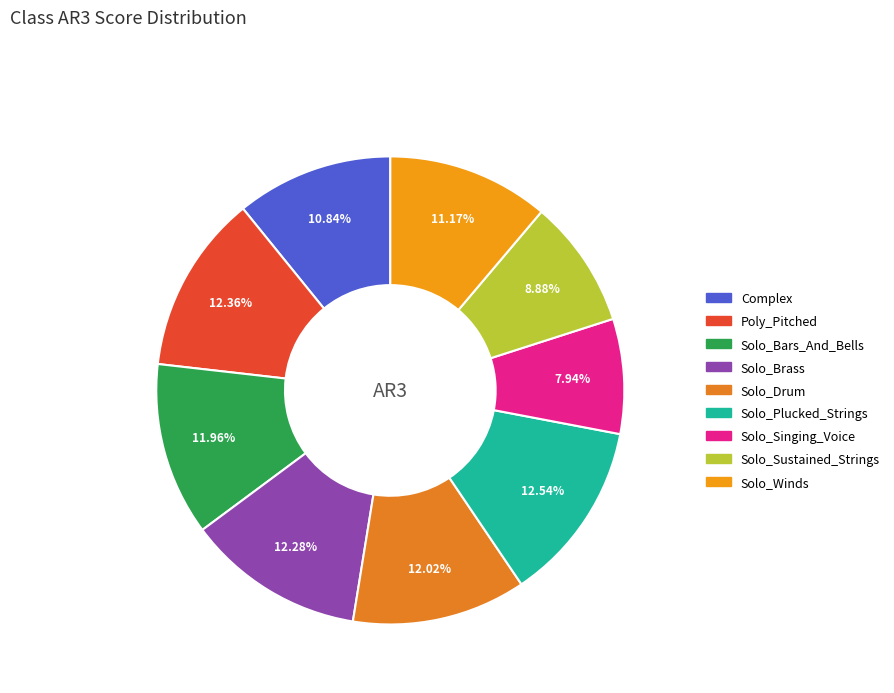

How many slices are in this pie chart?

9